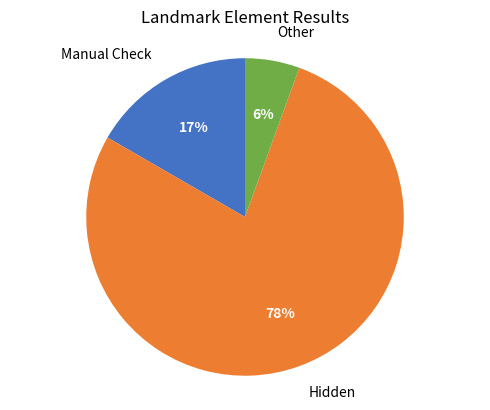

How many slices are in this pie chart?

3